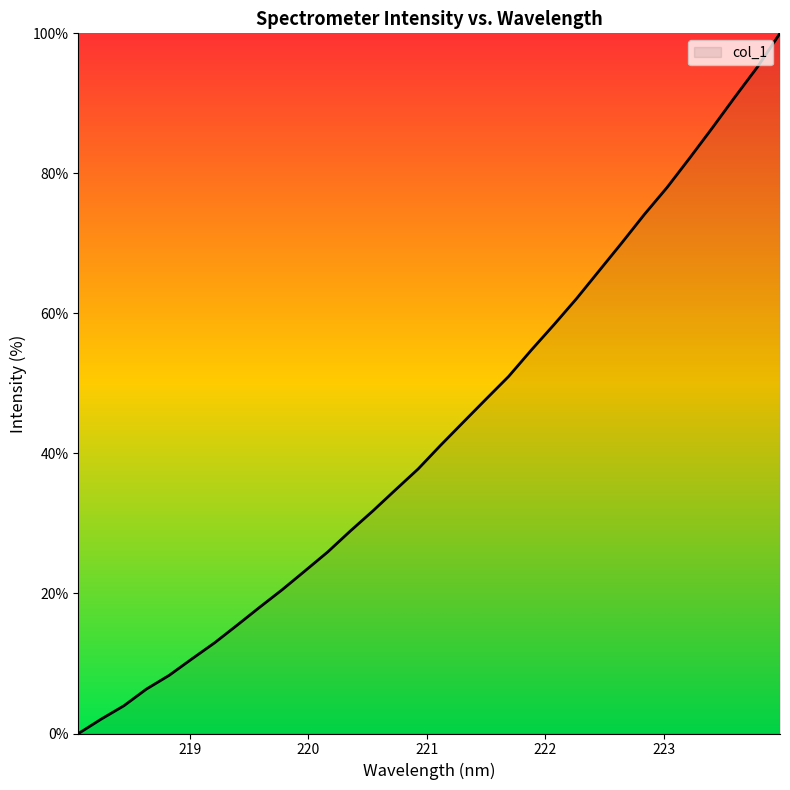

Reading right to left, extract all data points from this chart.

100.0	95.2	90.9	86.5	82.2	78.0	74.1	70.1	66.1	62.1	58.4	54.8	51.0	47.8	44.5	41.2	37.8	34.8	31.8	28.9	25.9	23.2	20.6	18.0	15.5	12.9	10.6	8.3	6.3	4.0	2.0	0.0